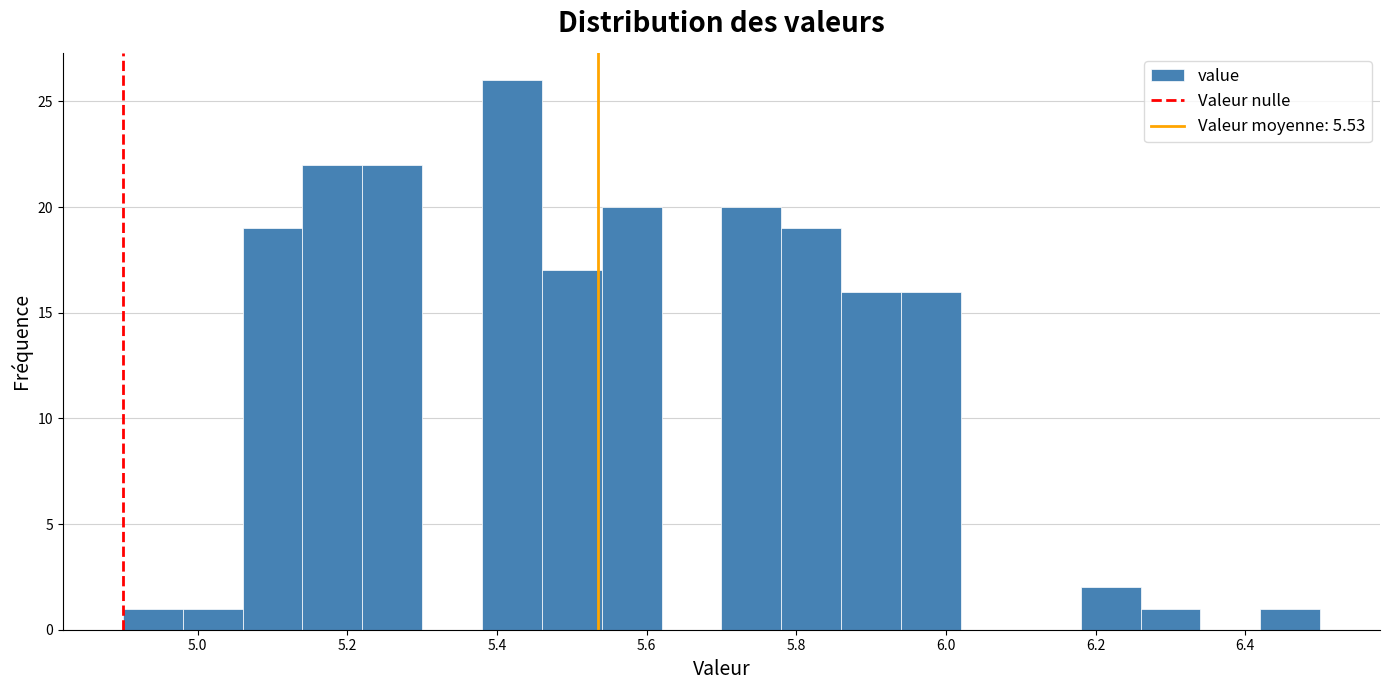

Reading left to right, transcribe this chart: for each bar, give the range it covers on the x-axis and its height. The values are not printed on the chart, so give them approximately, as read against the axis.

4.90 to 4.98: 1
4.98 to 5.06: 1
5.06 to 5.14: 19
5.14 to 5.22: 22
5.22 to 5.30: 22
5.30 to 5.38: 0
5.38 to 5.46: 26
5.46 to 5.54: 17
5.54 to 5.62: 20
5.62 to 5.70: 0
5.70 to 5.78: 20
5.78 to 5.86: 19
5.86 to 5.94: 16
5.94 to 6.02: 16
6.02 to 6.10: 0
6.10 to 6.18: 0
6.18 to 6.26: 2
6.26 to 6.34: 1
6.34 to 6.42: 0
6.42 to 6.50: 1